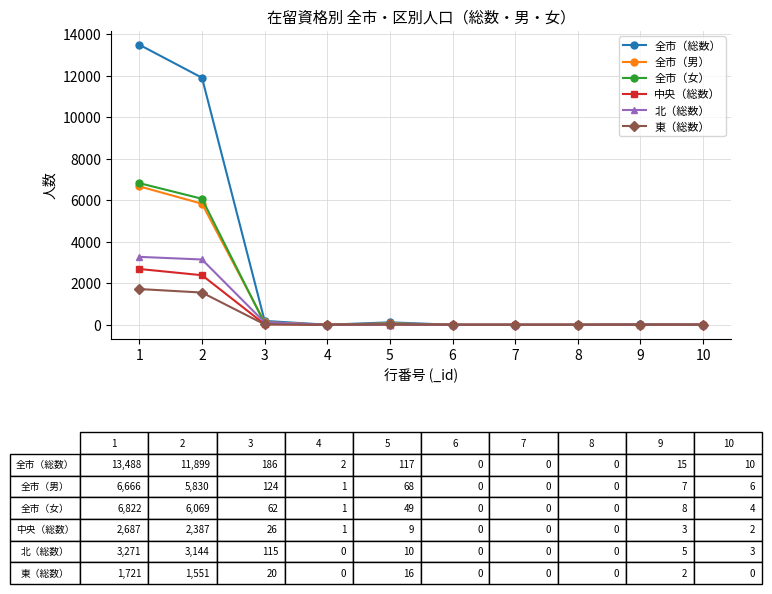

What is the difference between the maximum and second lowest values in the 中央（総数） series?

2687